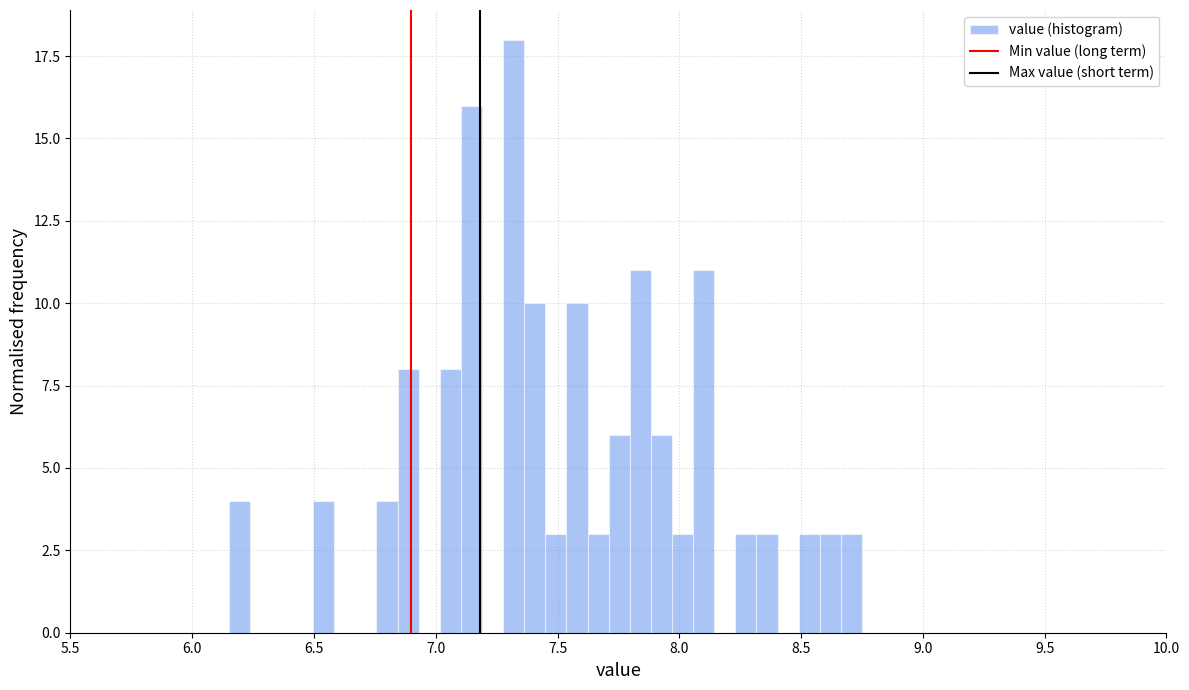

Around what value on the x-axis is the tallest bar? Give the approximate position of its centre, as read against the axis.

7.30